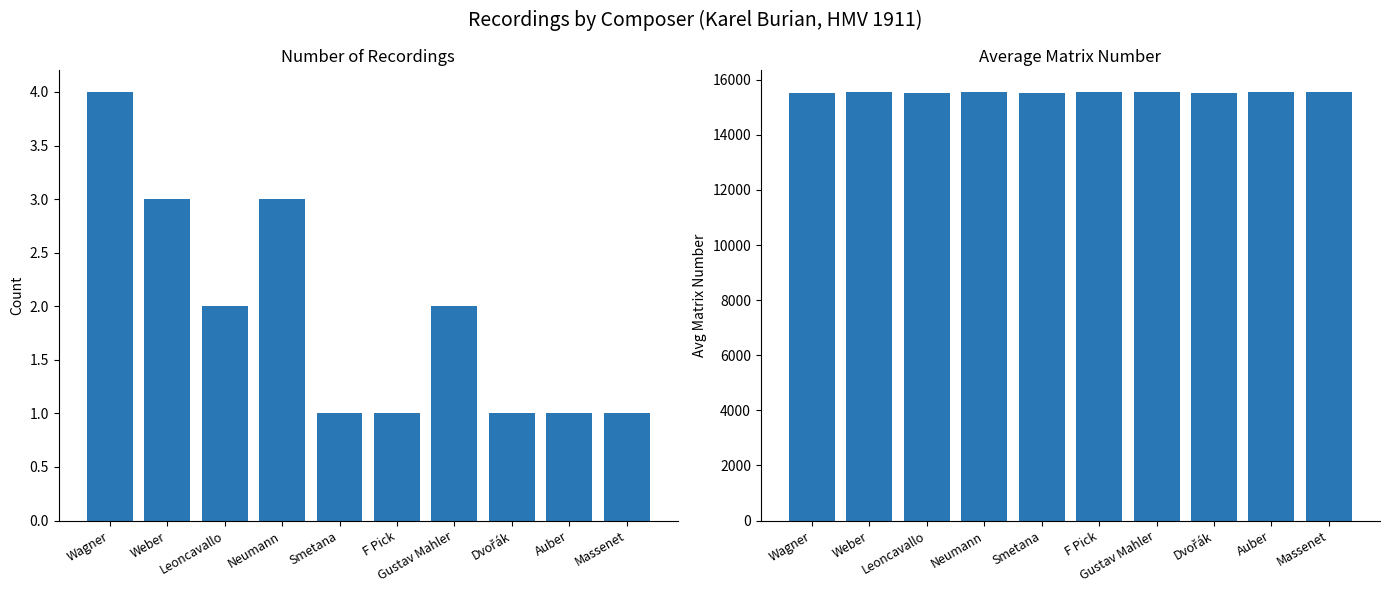

What is the lowest value of the count series?

1.0